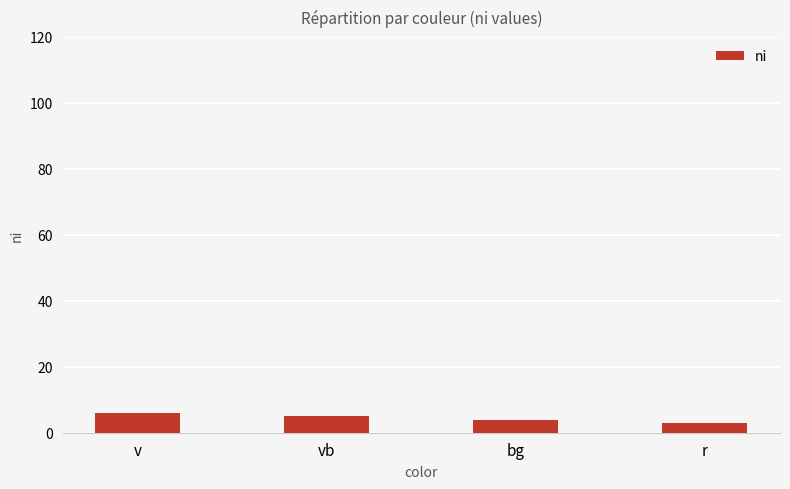

What is the value of the 4th bar from the left?

3